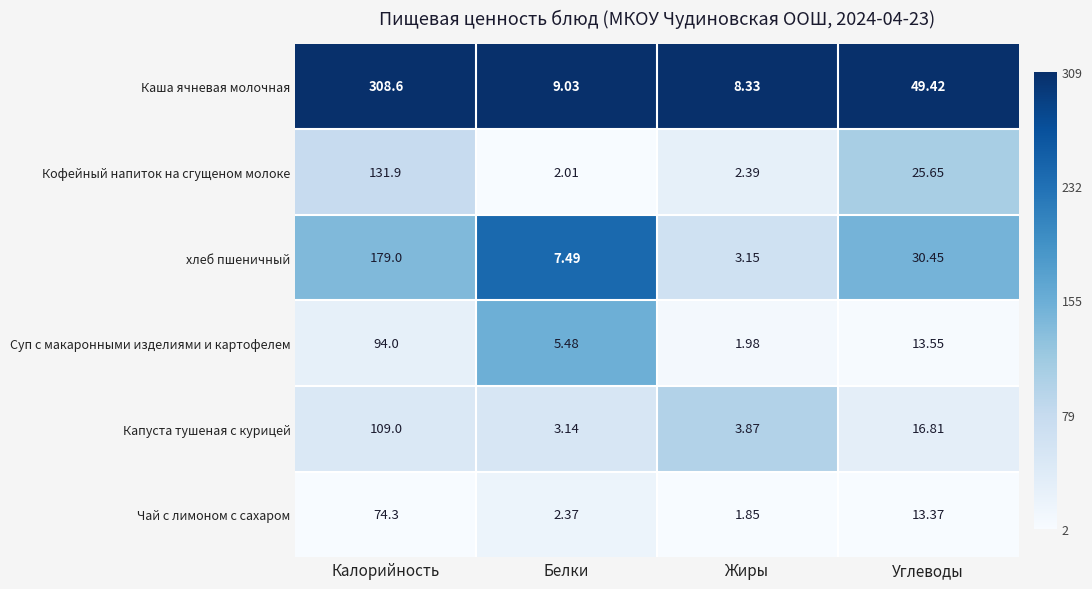

Which series has the largest range (max minus min)?

Каша ячневая молочная